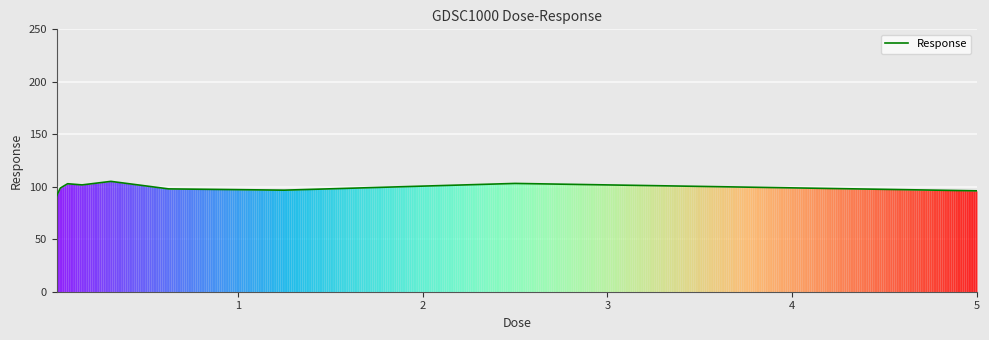

What is the sum of all values?

894.3